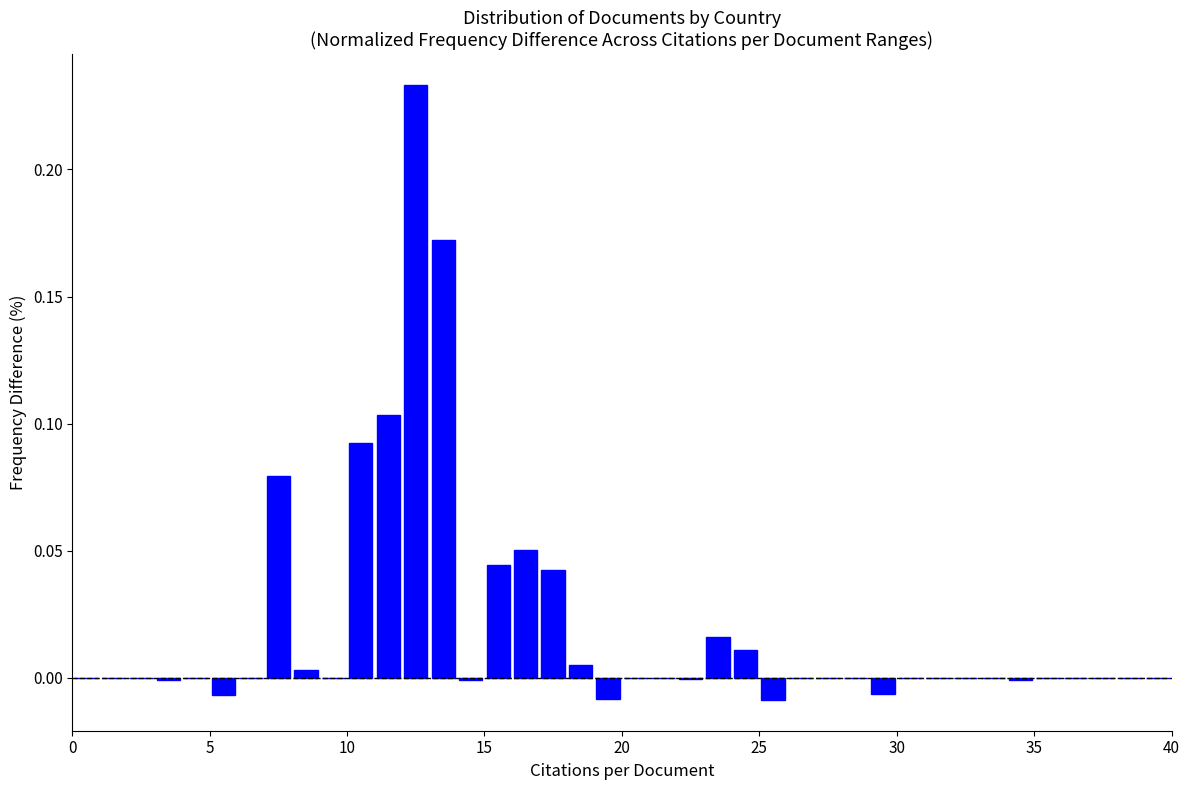

Around what value on the x-axis is the tallest bar? Give the approximate position of its centre, as read against the axis.

12.5